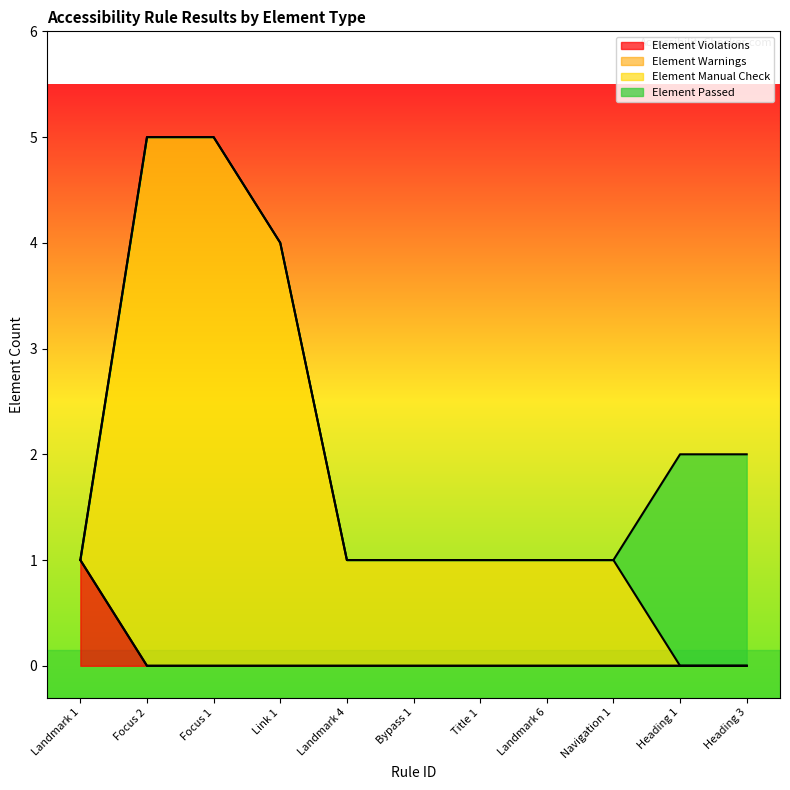

What is the spread (max minus min) of values at Navigation 1?

1